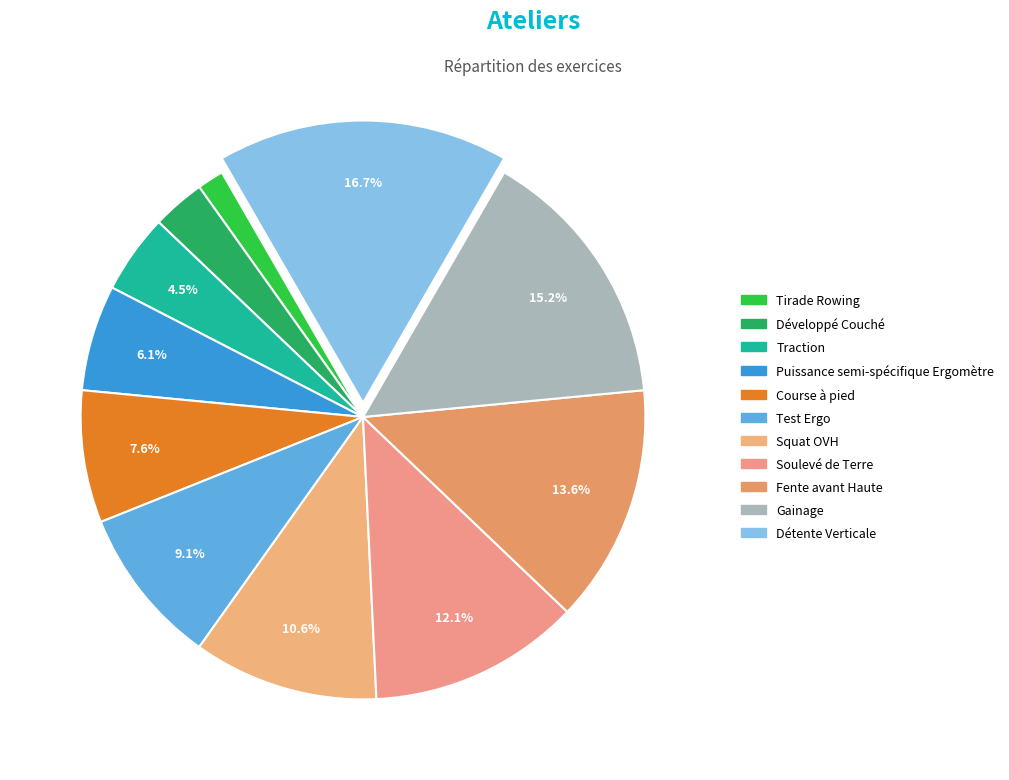

Which category has the smallest portion of the pie?

Tirade Rowing